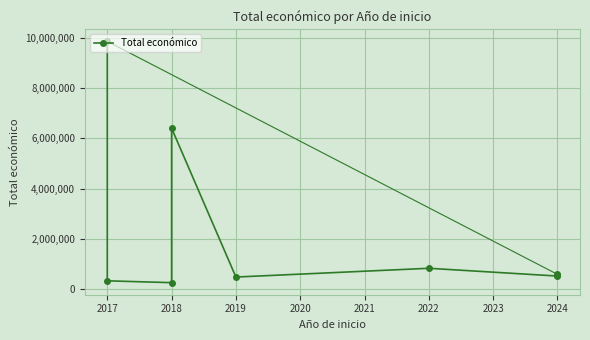

What is the minimum value shown in the chart?

271552